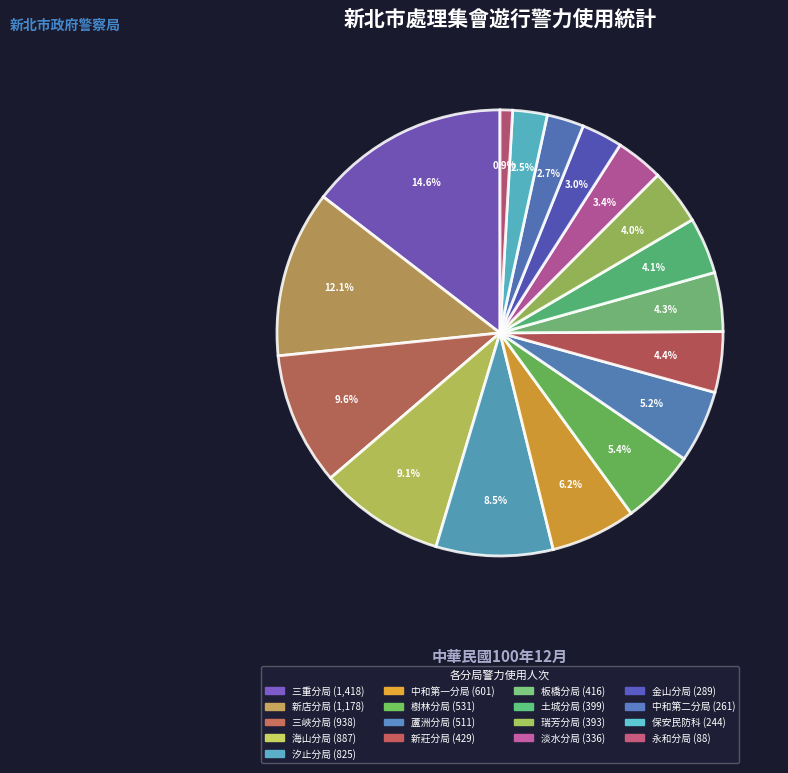

Rank the categories by value from highest to lowest.

三重分局, 新店分局, 三峽分局, 海山分局, 汐止分局, 中和第一分局, 樹林分局, 蘆洲分局, 新莊分局, 板橋分局, 土城分局, 瑞芳分局, 淡水分局, 金山分局, 中和第二分局, 保安民防科, 永和分局